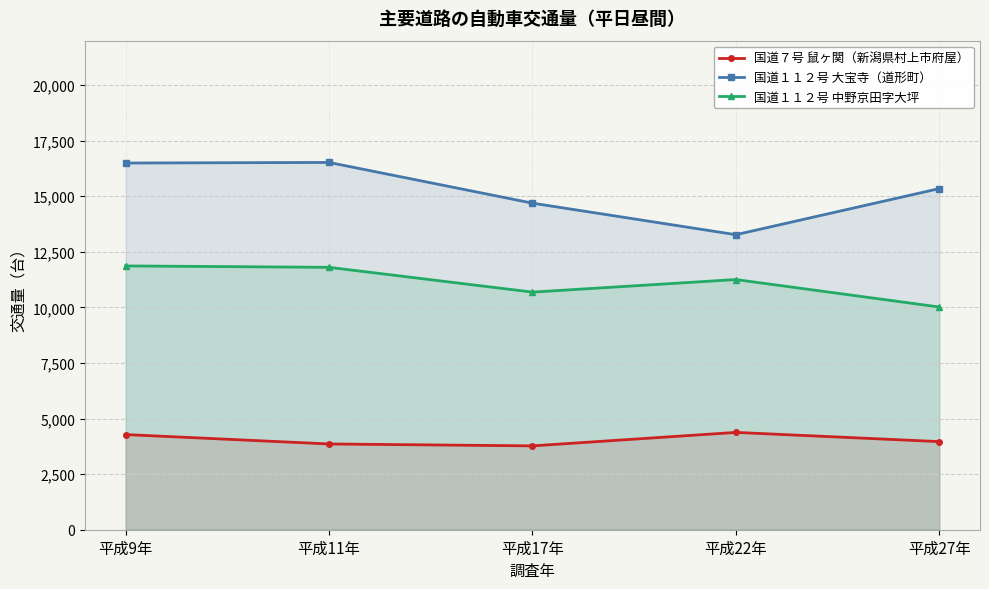

Reading left to right, what are all the values shown in this chart?

国道７号 鼠ヶ関（新潟県村上市府屋）: 4281	3858	3772	4378	3964
国道１１２号 大宝寺（道形町）: 16496	16522	14691	13272	15346
国道１１２号 中野京田字大坪: 11867	11804	10689	11254	10019